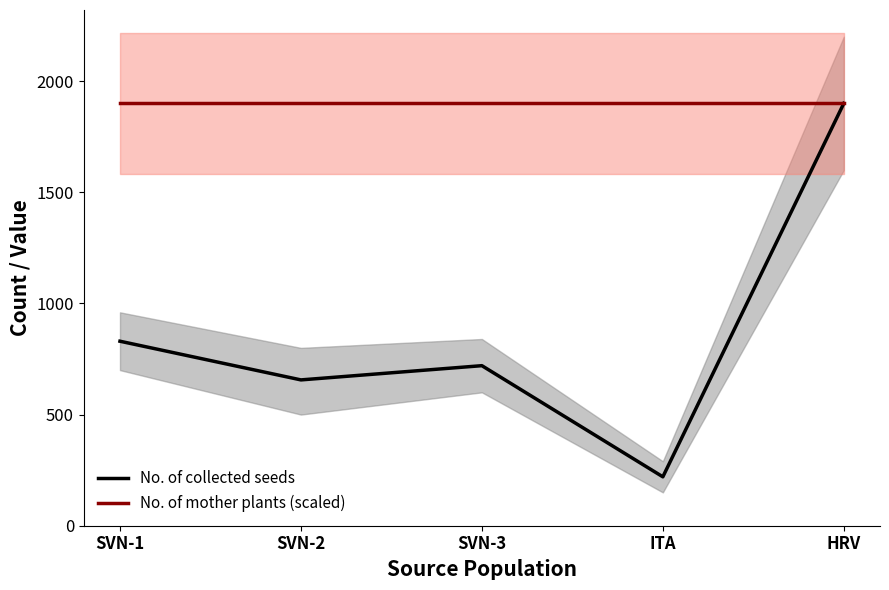

Is it true that No. of mother plants (scaled) equals 1233 at HRV?

False